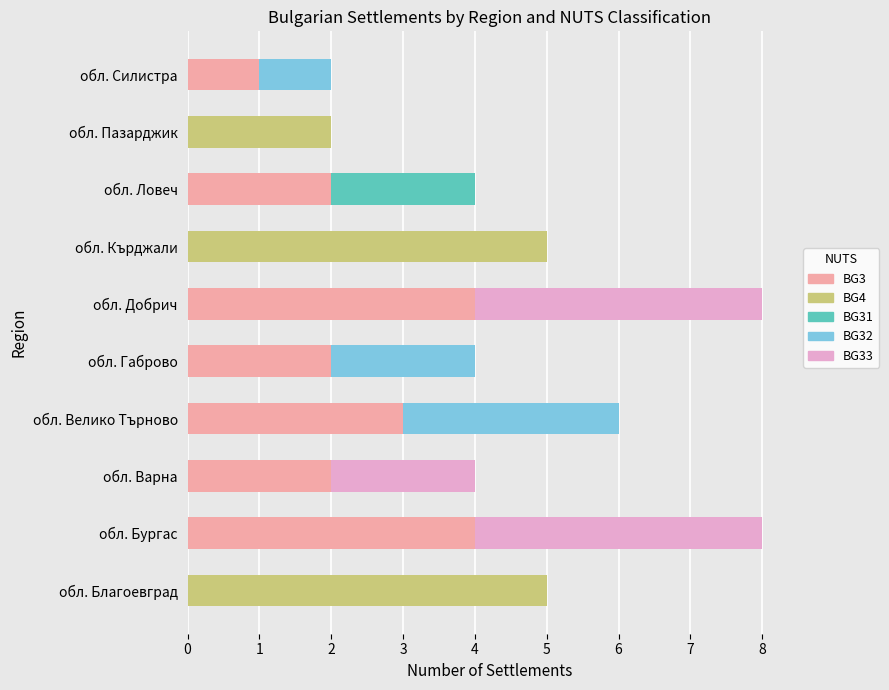

The BG3 series shows 2 at обл. Благоевград. True or false?

False